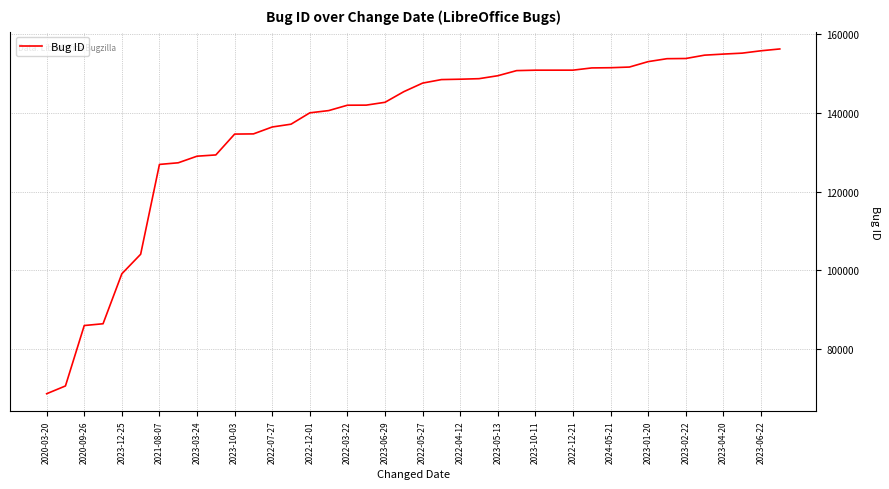

What is the sum of all values?

5459427